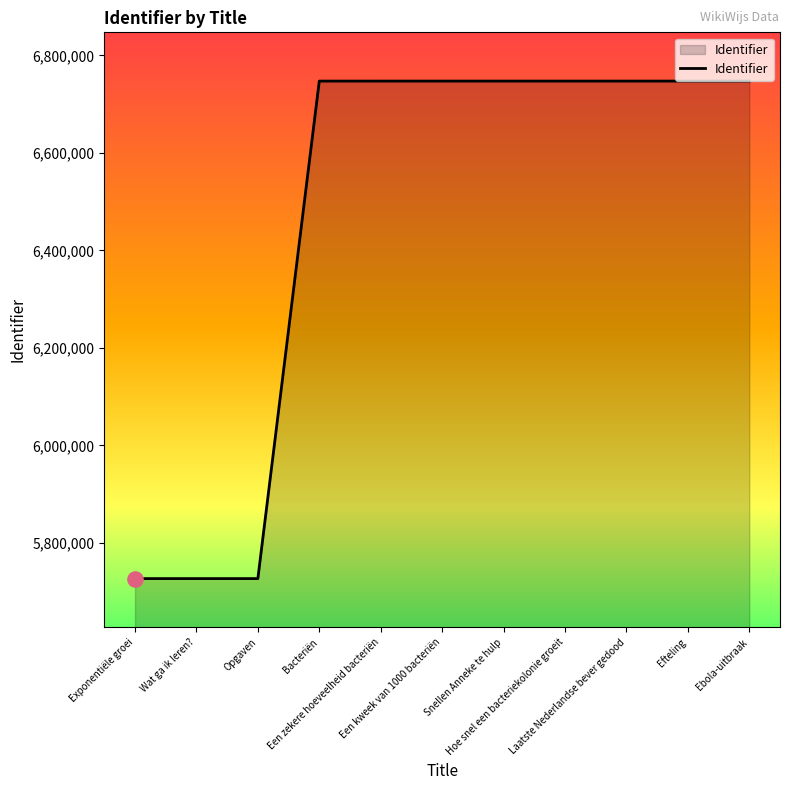

What is the change in value from Bacteriën to Een zekere hoeveelheid bacteriën?

+3